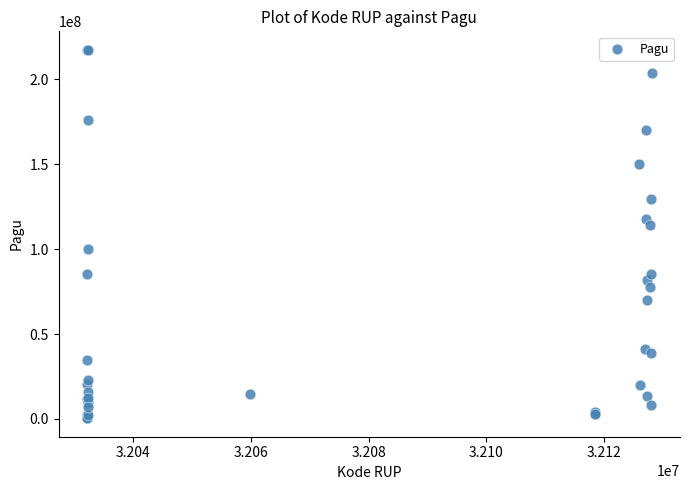

What Y value in the scatter plot is closest to 108830000?

114296000